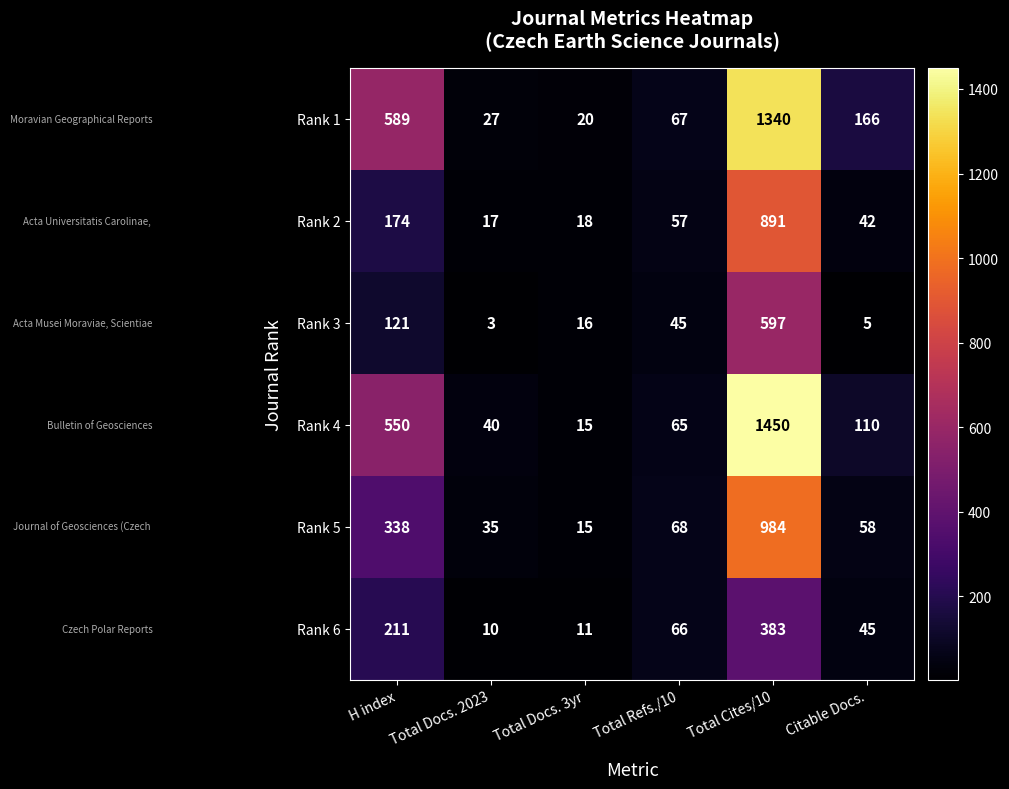

What is the difference between the second highest and second lowest values in the Rank 5 series?

303